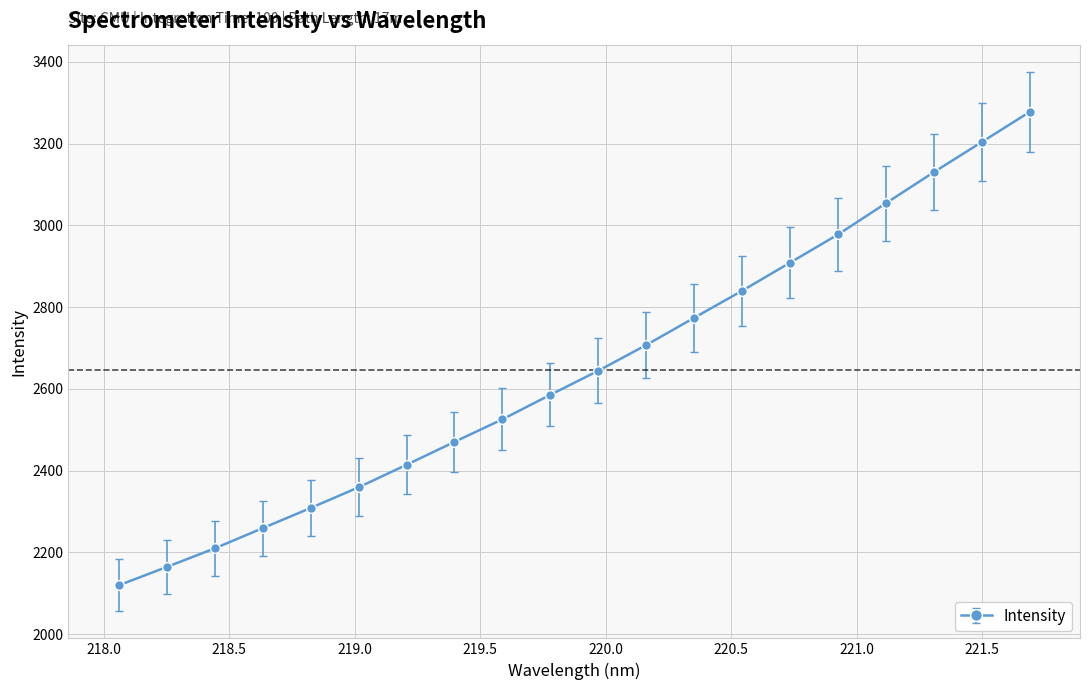

What is the value of the 12th point from the left?

2707.2